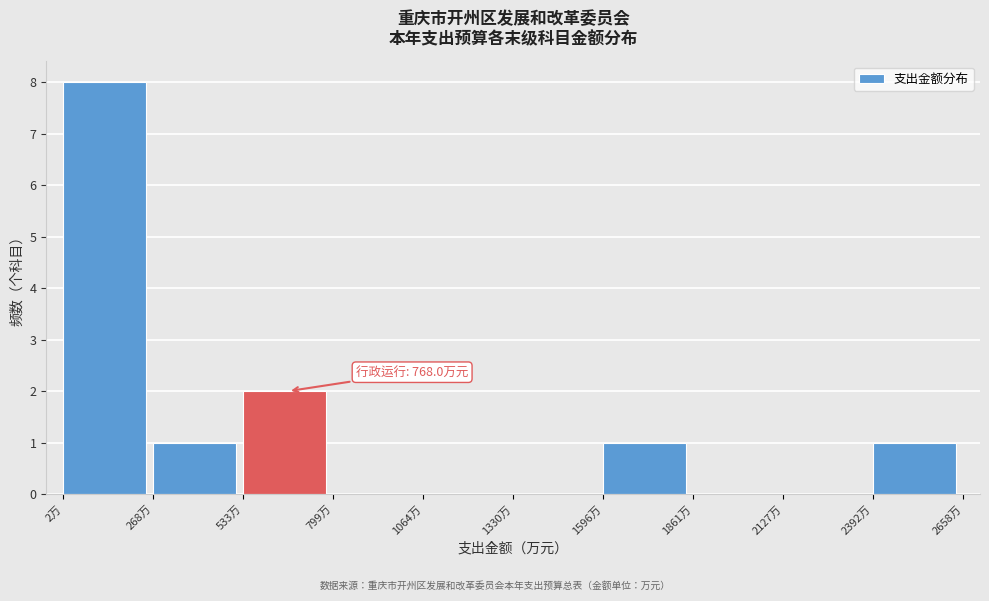

Over which range of the x-axis is the bar tallest?

0 to 250